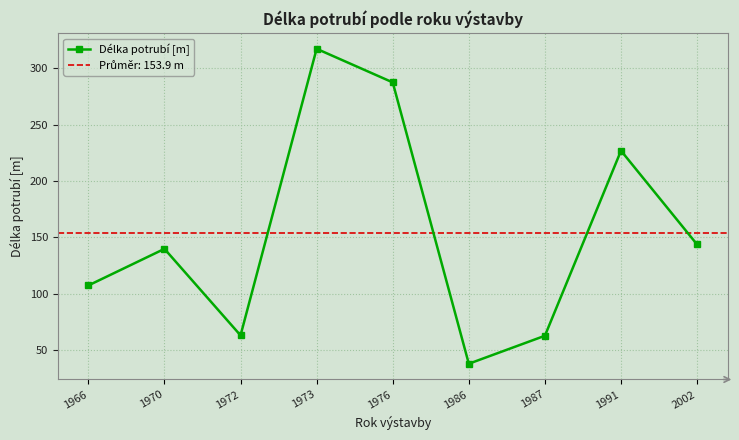

What is the minimum value shown in the chart?

37.7